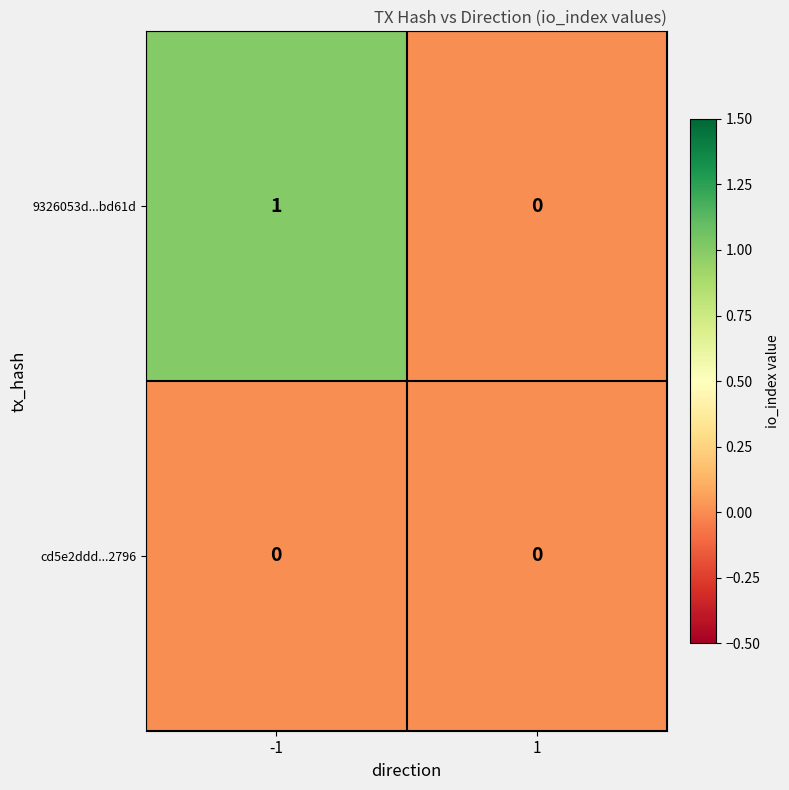

Which series has the largest total across all categories?

9326053d...bd61d